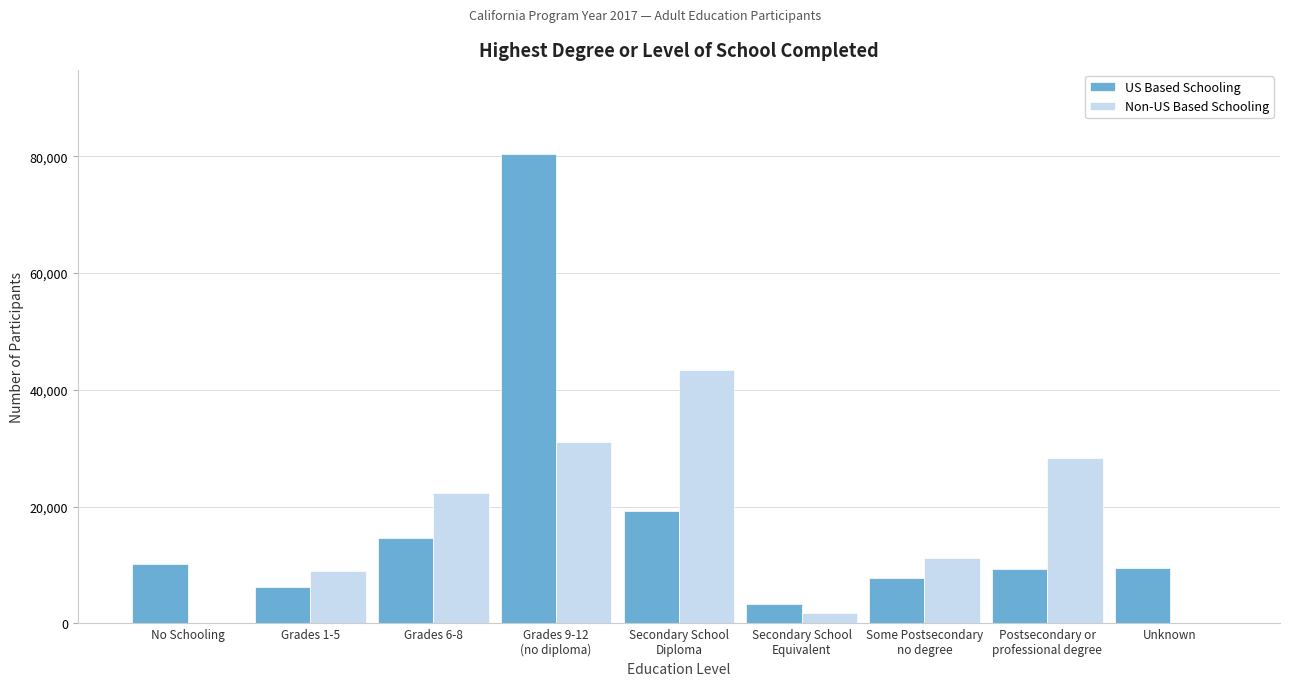

The US Based Schooling series shows 9535 at Unknown. True or false?

True